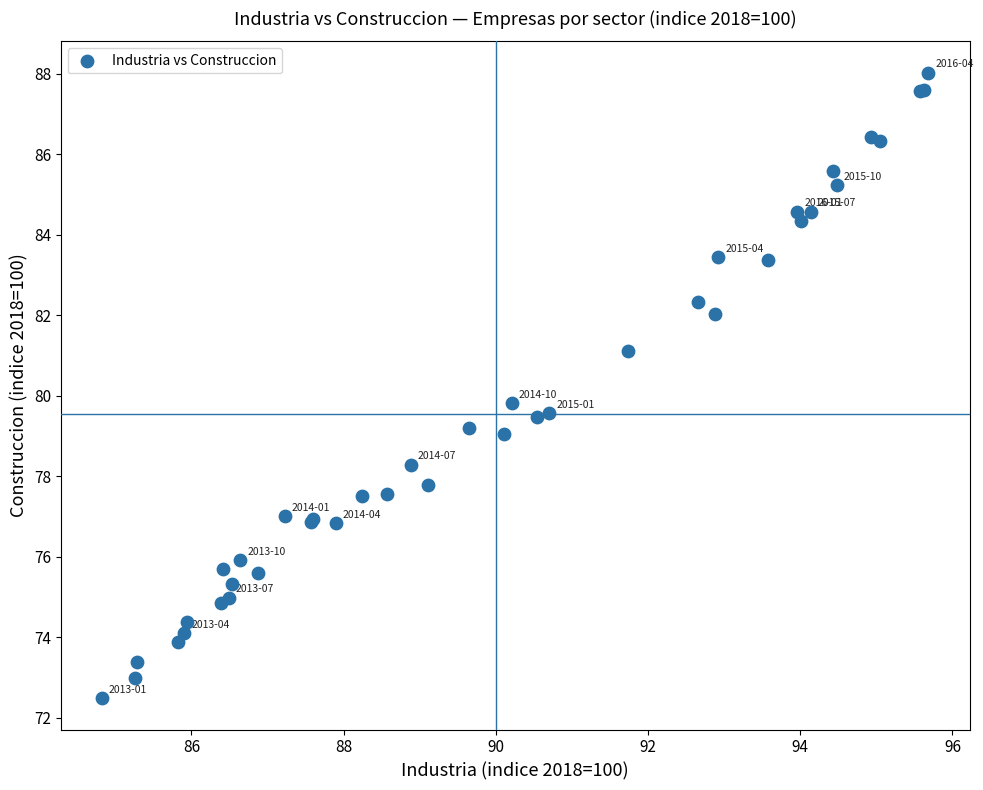

What Y value in the scatter plot is closest to 80?

79.8